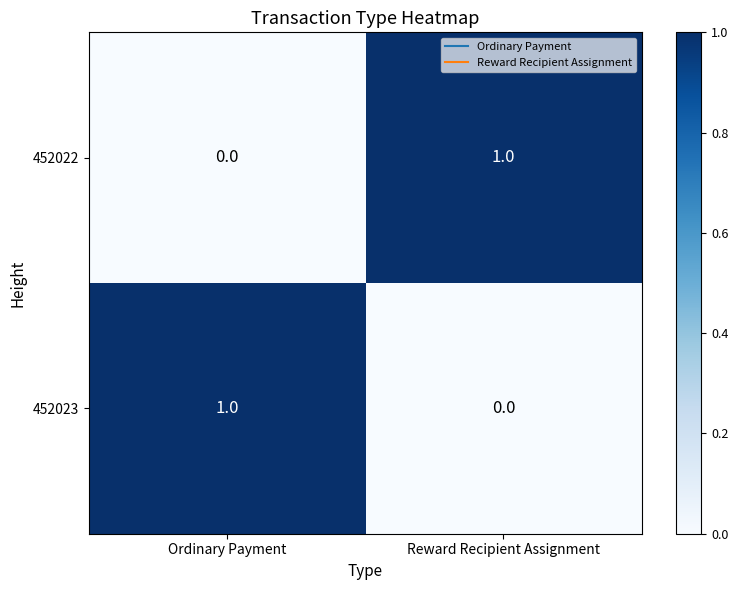

Is the value of 452023 at Ordinary Payment greater than the value of 452022 at Ordinary Payment?

Yes